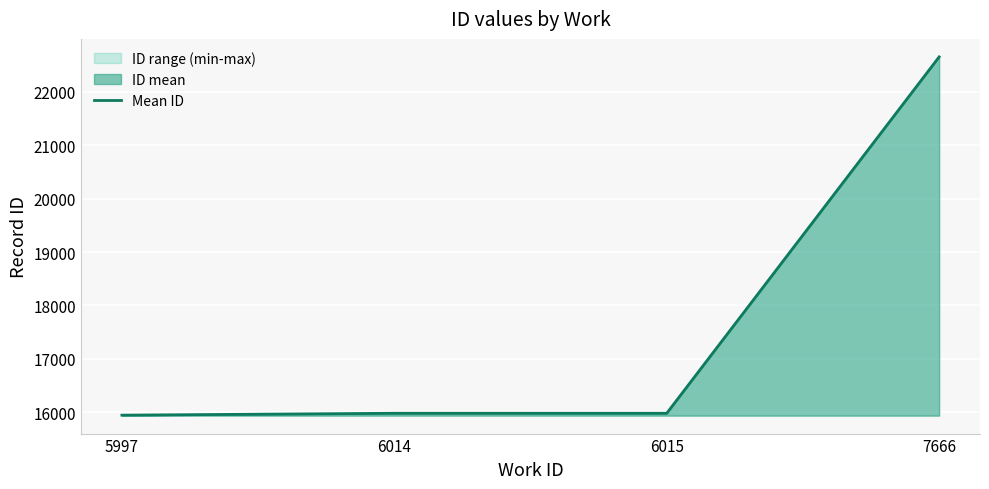

What is the difference between the second highest and second lowest values?

0.2